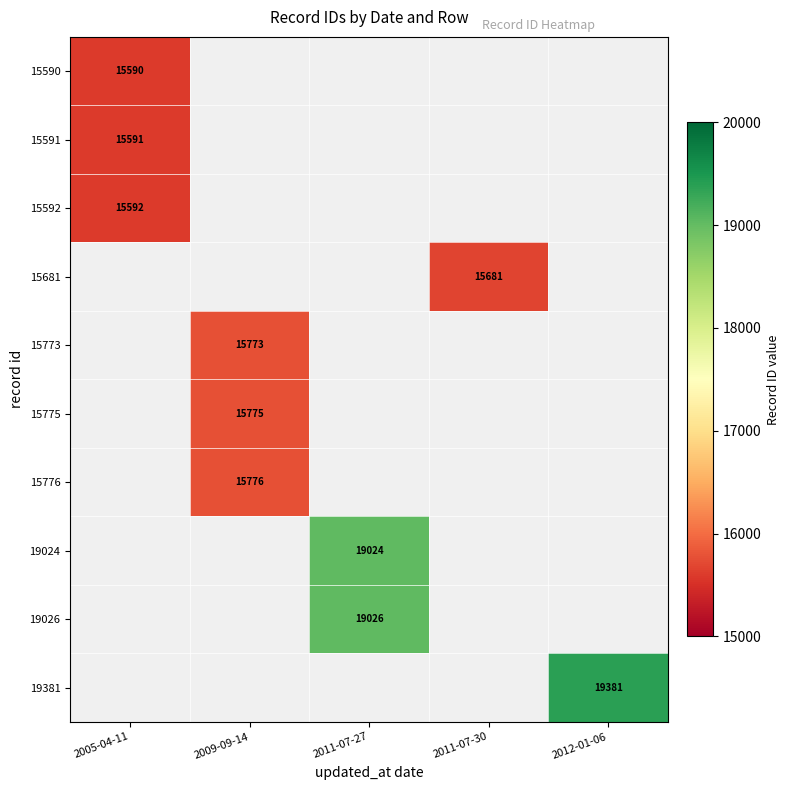

How many distinct data groups are displayed?

10